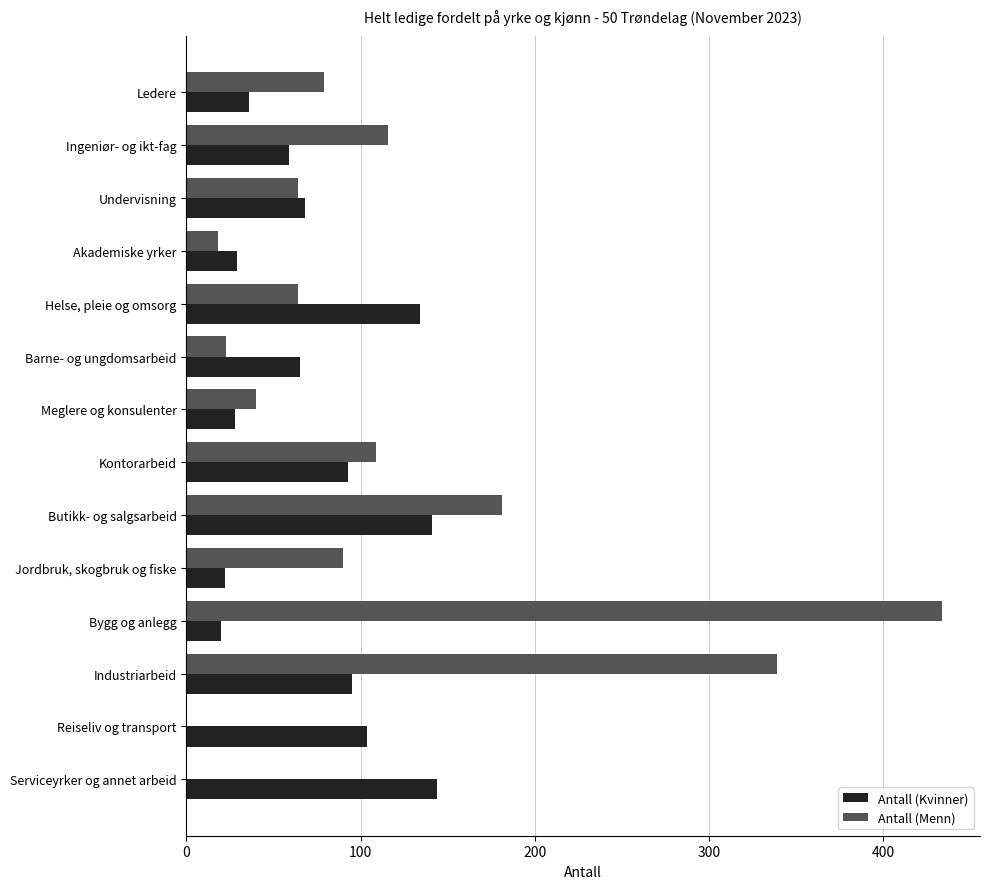

Which series changed the most between Undervisning and Bygg og anlegg?

Antall (Menn)